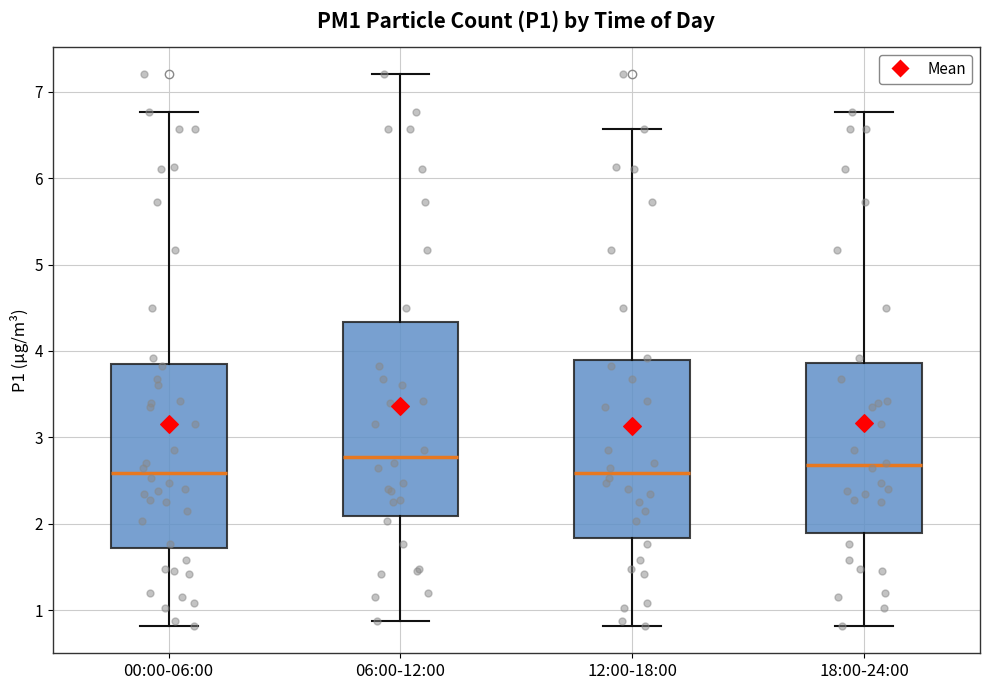

Reading left to right, read every box against the y-axis: the position of its median line, the range the box covers, and the ends of its whiskers. The values are not printed on the chart, so give them approximately, as read against the axis.

00:00-06:00: median 2.6, box 1.7 to 3.9, whiskers 0.8 to 6.8
06:00-12:00: median 2.8, box 2.1 to 4.3, whiskers 0.9 to 7.2
12:00-18:00: median 2.6, box 1.8 to 3.9, whiskers 0.8 to 6.6
18:00-24:00: median 2.7, box 1.9 to 3.9, whiskers 0.8 to 6.8